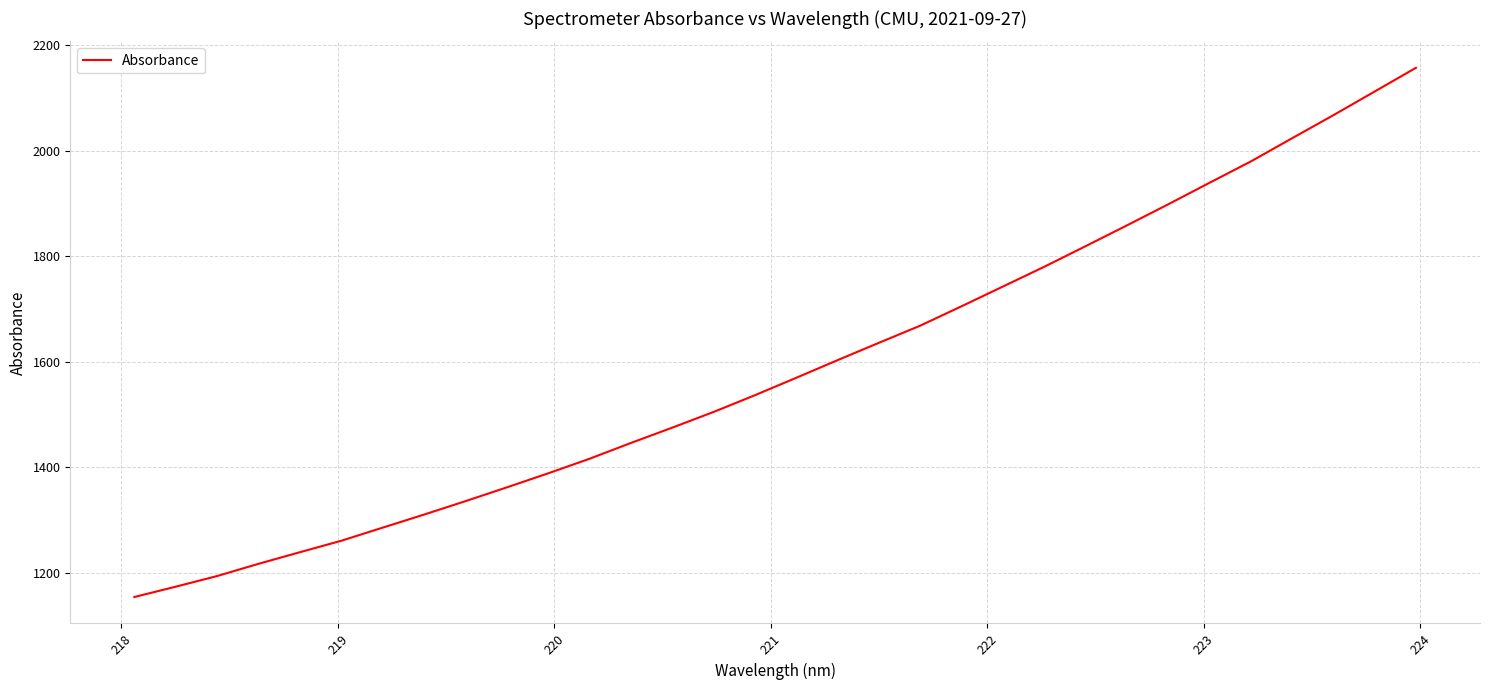

What is the smallest value displayed?

1153.7